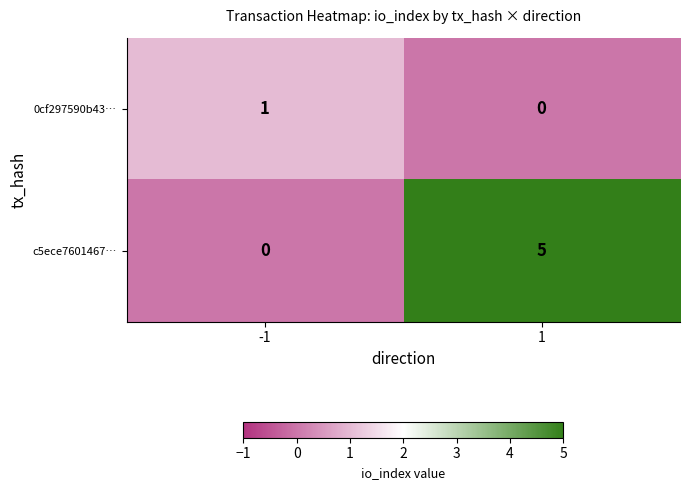

What is the difference between the c5ece7601467… values at 1 and -1?

5